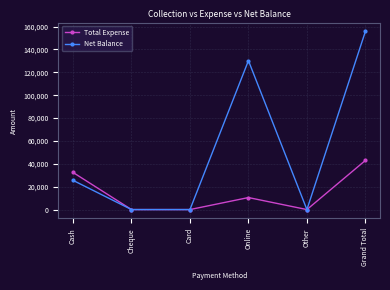

What are all the series names shown in the legend?

Total Expense, Net Balance